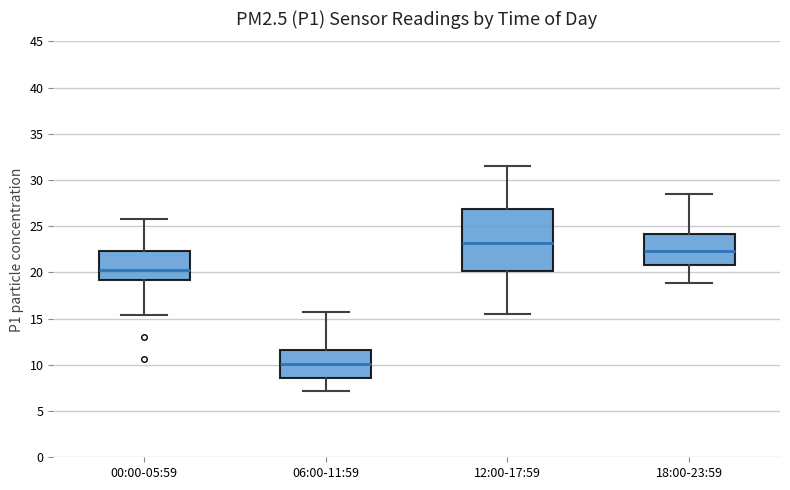

Reading left to right, read every box against the y-axis: the position of its median line, the range the box covers, and the ends of its whiskers. The values are not printed on the chart, so give them approximately, as read against the axis.

00:00-05:59: median 20.0, box 19.0 to 22.5, whiskers 15.5 to 26.0
06:00-11:59: median 10.0, box 8.5 to 11.5, whiskers 7.0 to 15.5
12:00-17:59: median 23.0, box 20.0 to 27.0, whiskers 15.5 to 31.5
18:00-23:59: median 22.5, box 21.0 to 24.0, whiskers 19.0 to 28.5